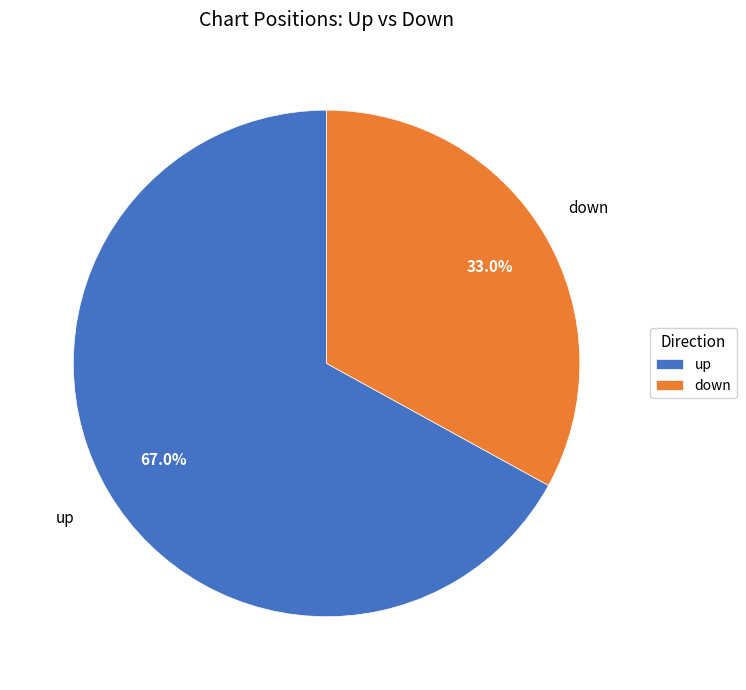

Which has a higher value, down or up?

up